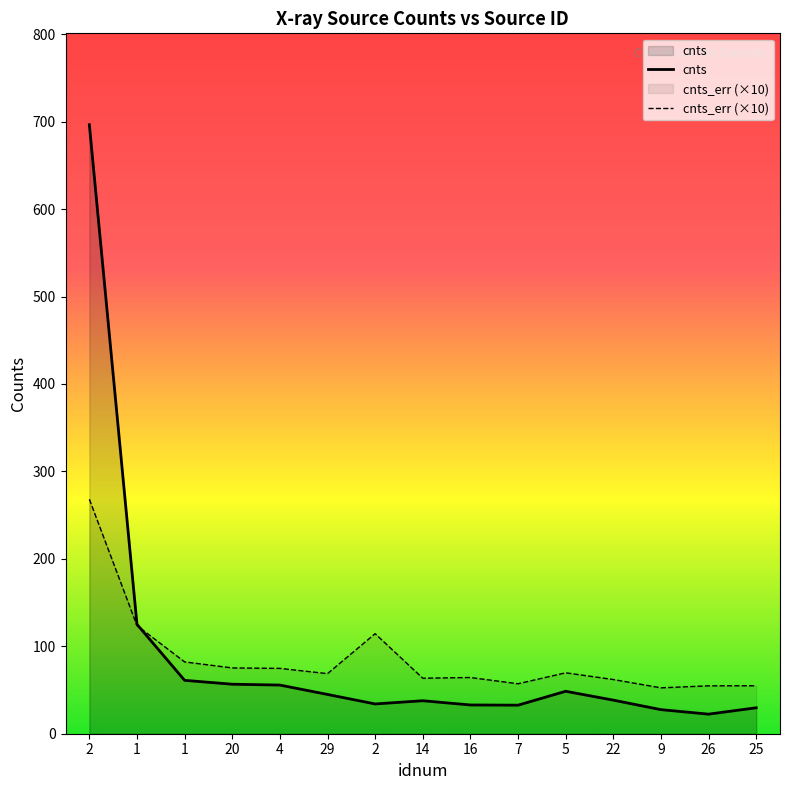

What is the label of the 1st point from the right?

25